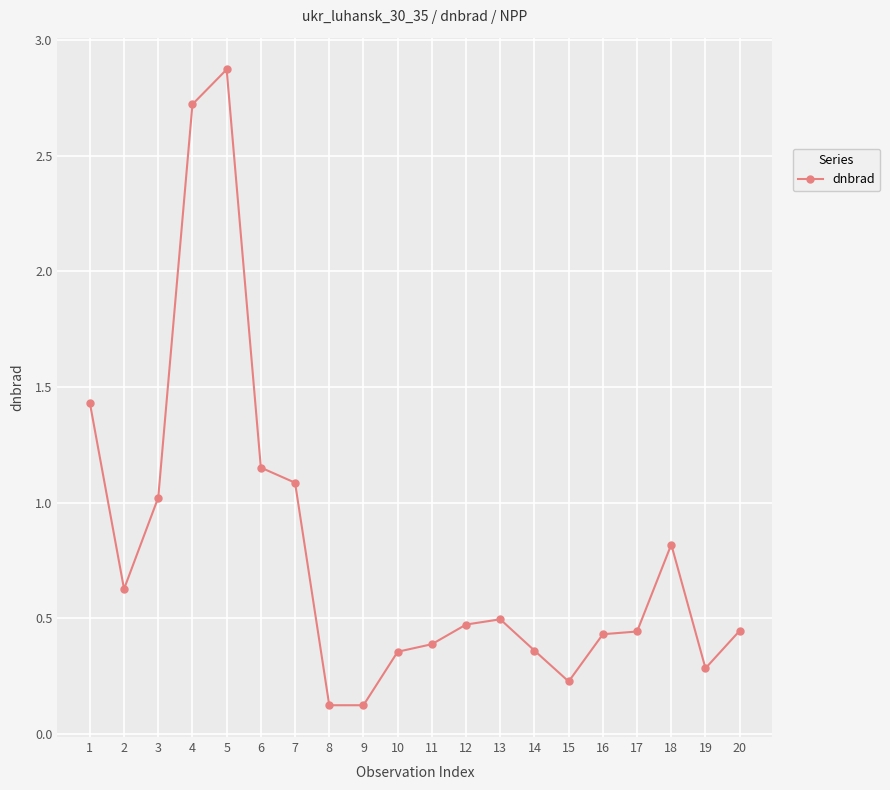

At which category does the data reach its first local valley?

2